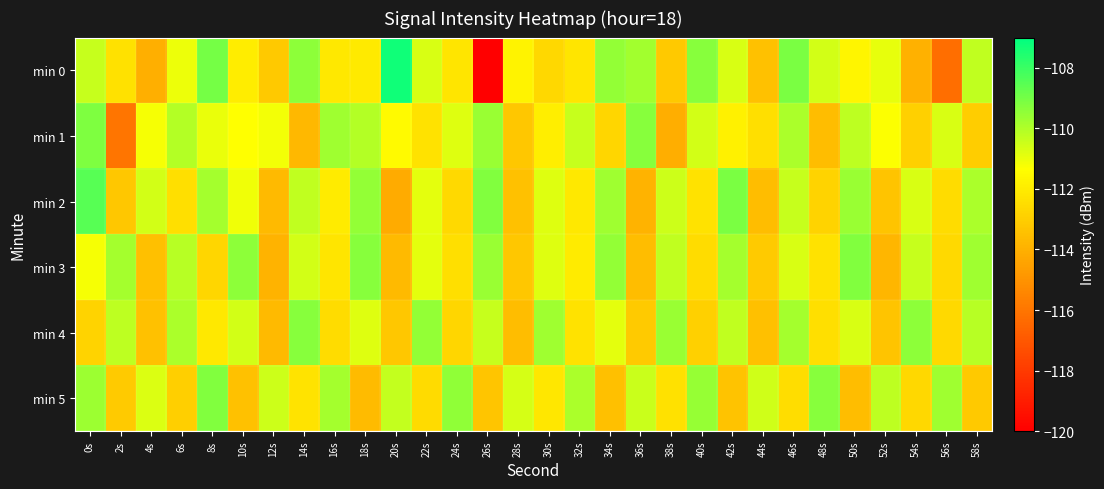

What is the maximum value shown in the chart?

-107.3